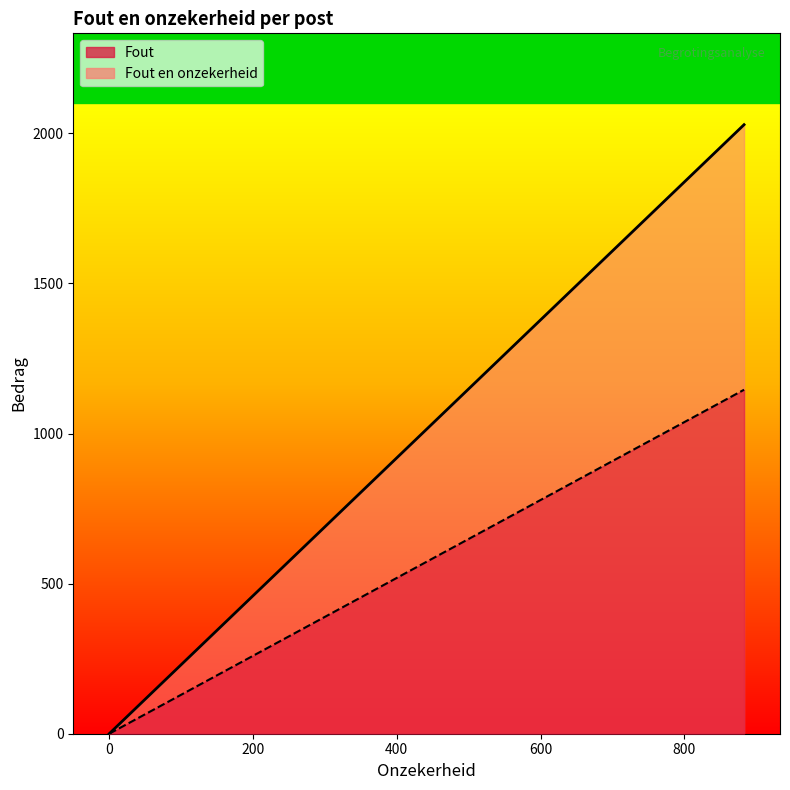

What is the difference between the maximum and minimum values in the Fout en onzekerheid series?

2029